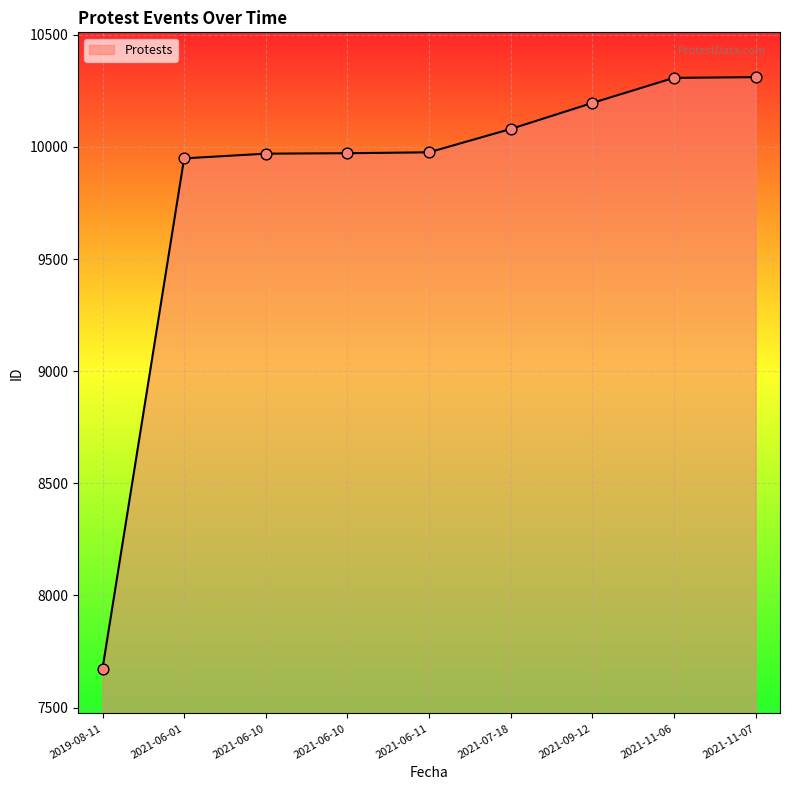

Which has a higher value, 2021-06-01 or 2021-07-18?

2021-07-18